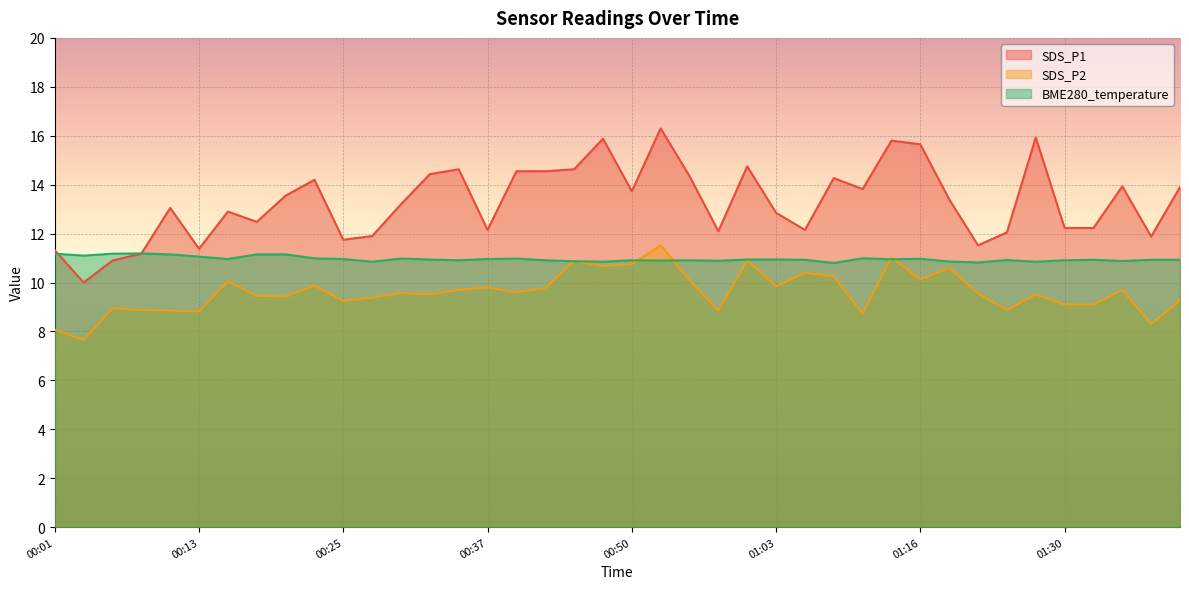

At which category is the sum across all series the highest?

00:52